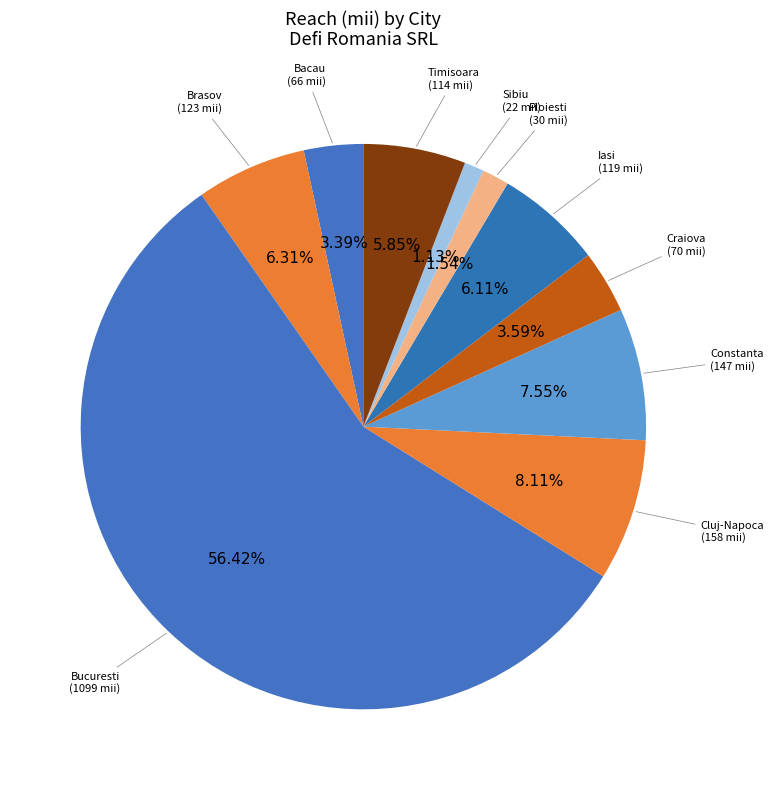

How many segments does this pie chart have?

10